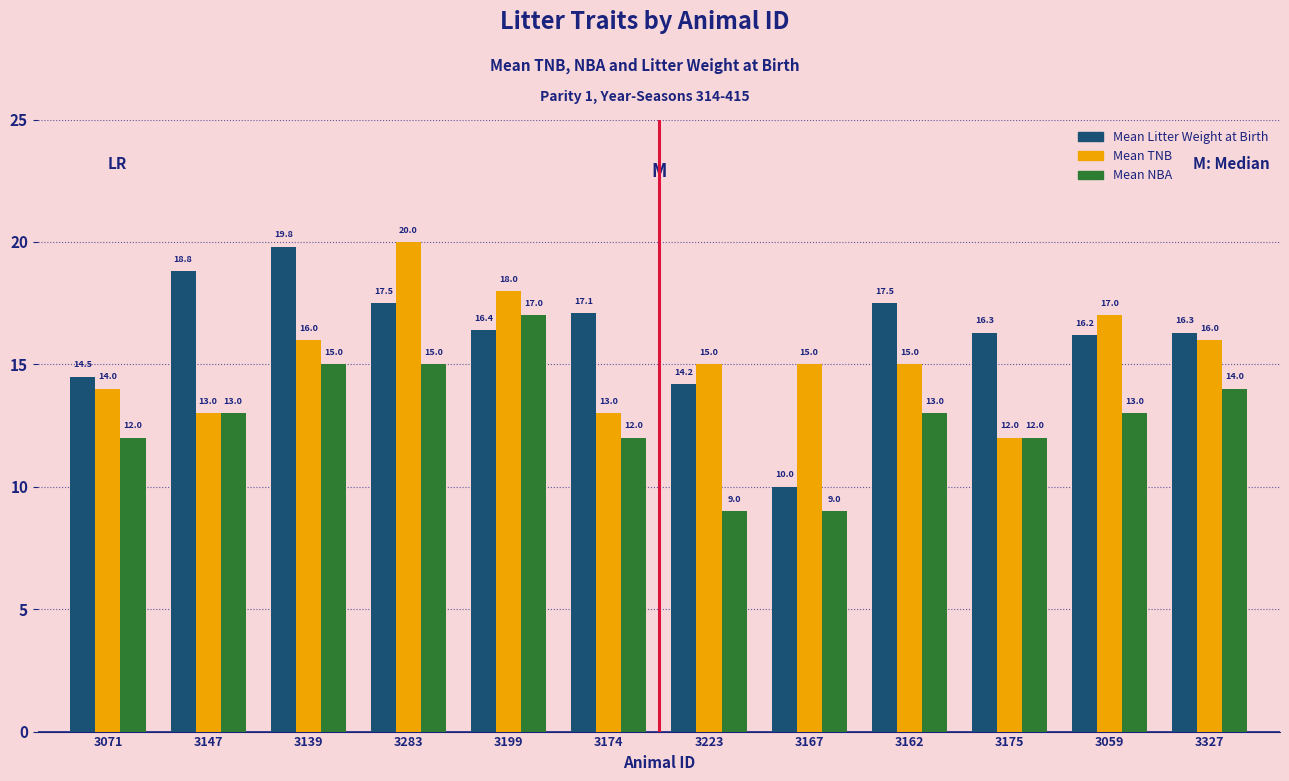

What is the label of the 4th bar from the right?

3162